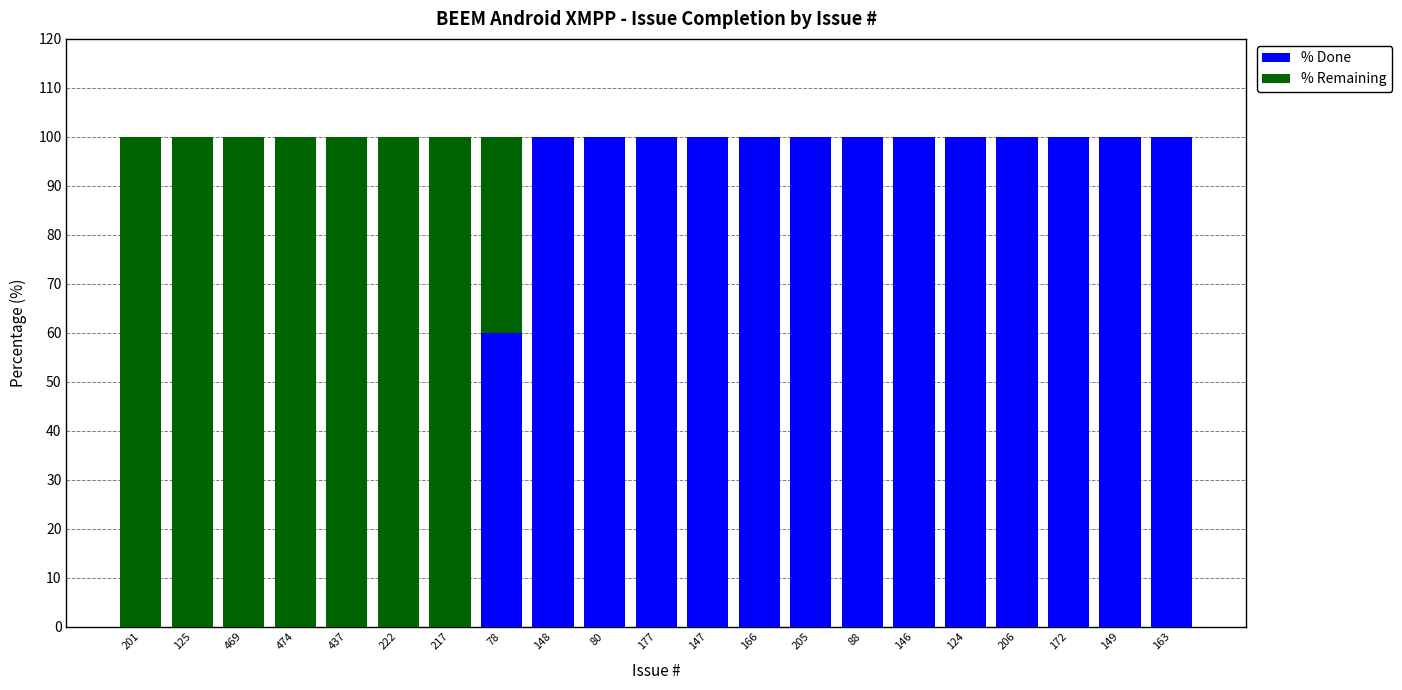

At which label is % Done closest to 50?

78